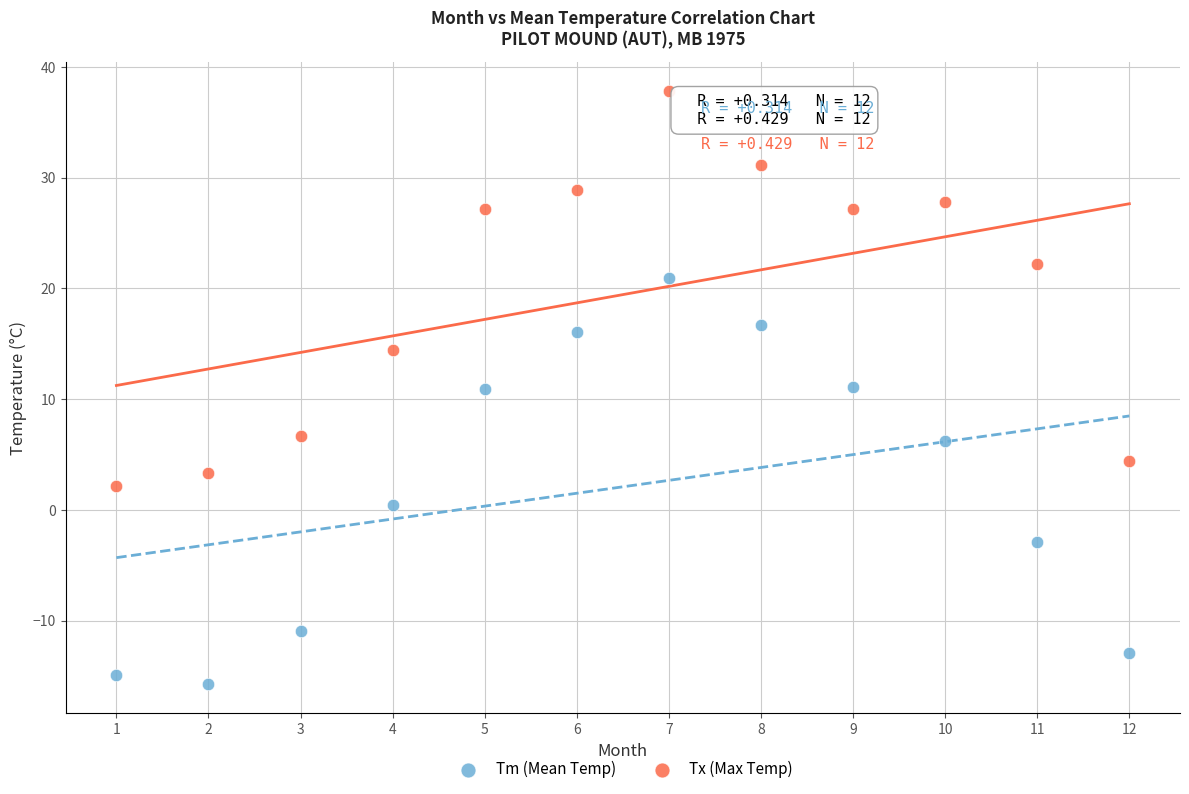

Across all data points, what is the range of Y values (max minus min)?

53.5